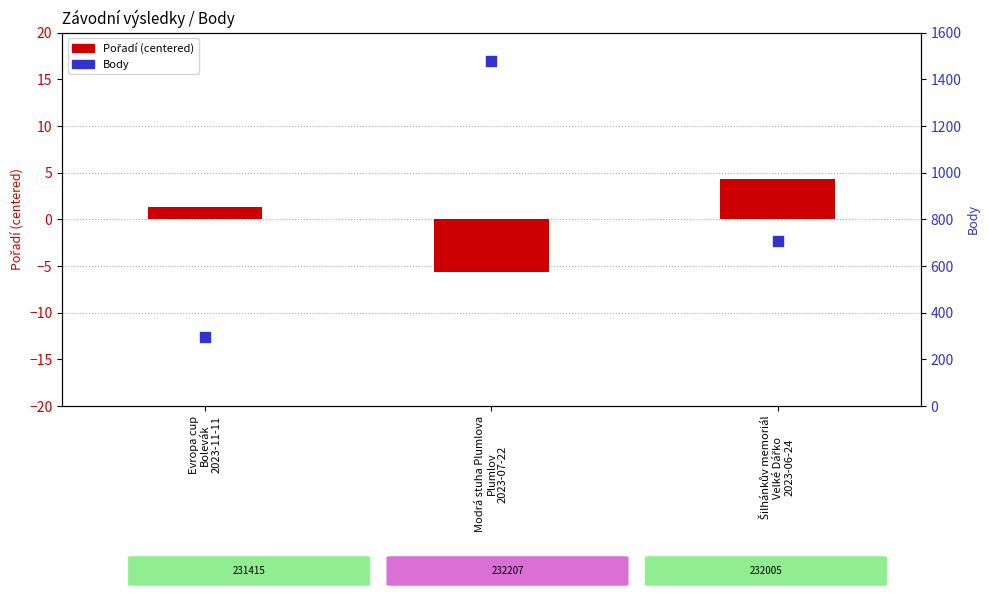

Is the value of Body at Evropa cup
Bolevák
2023-11-11 greater than the value of Pořadí (centered) at Šilhánkův memoriál
Velké Dářko
2023-06-24?

Yes